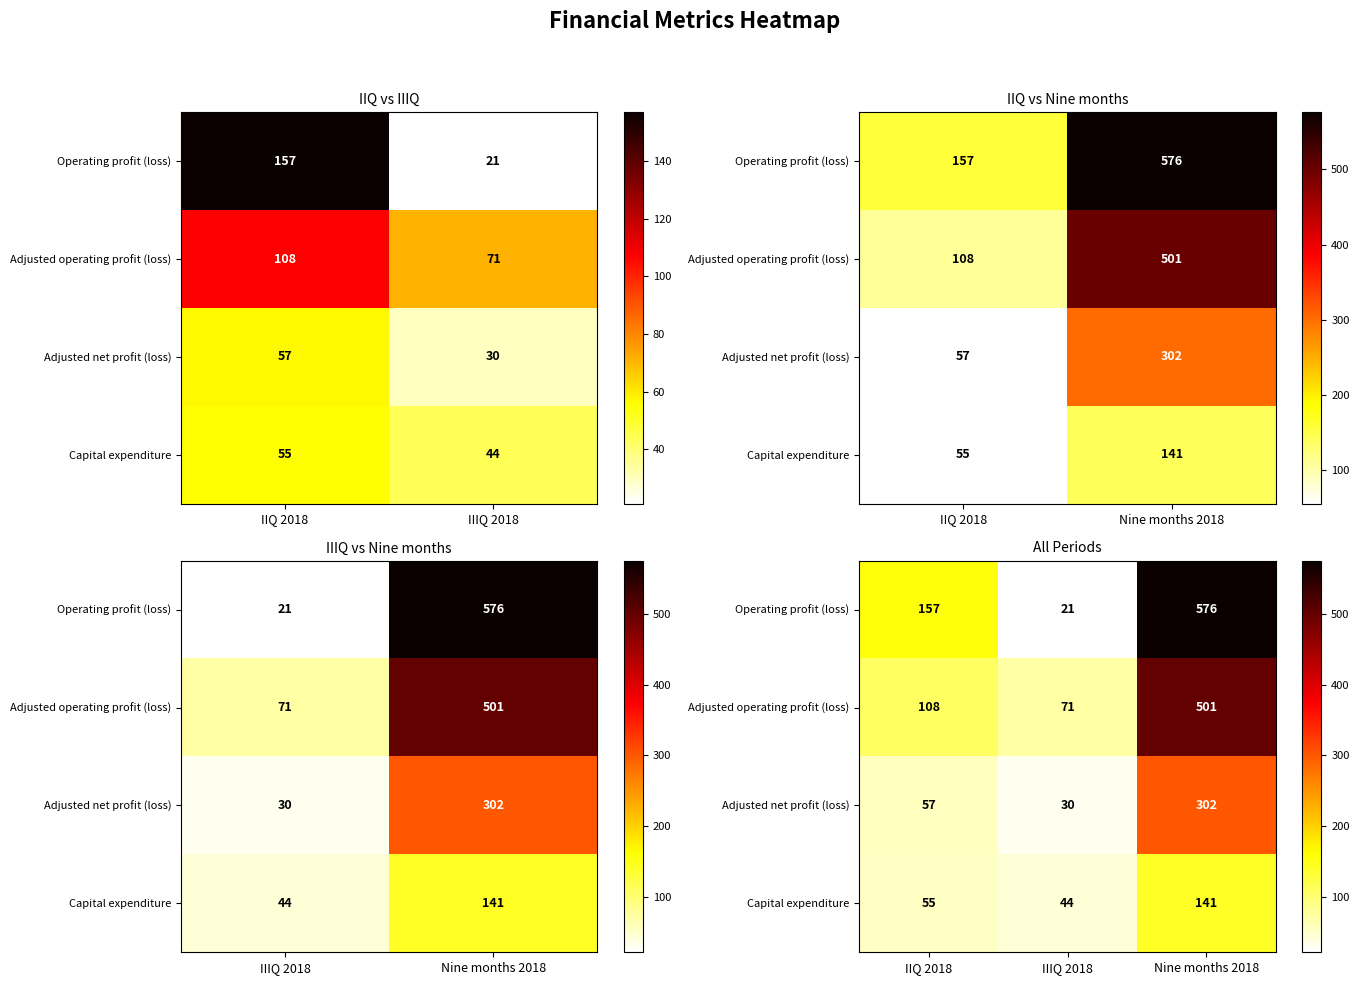

How many values in the Adjusted operating profit (loss) series exceed 108?

1